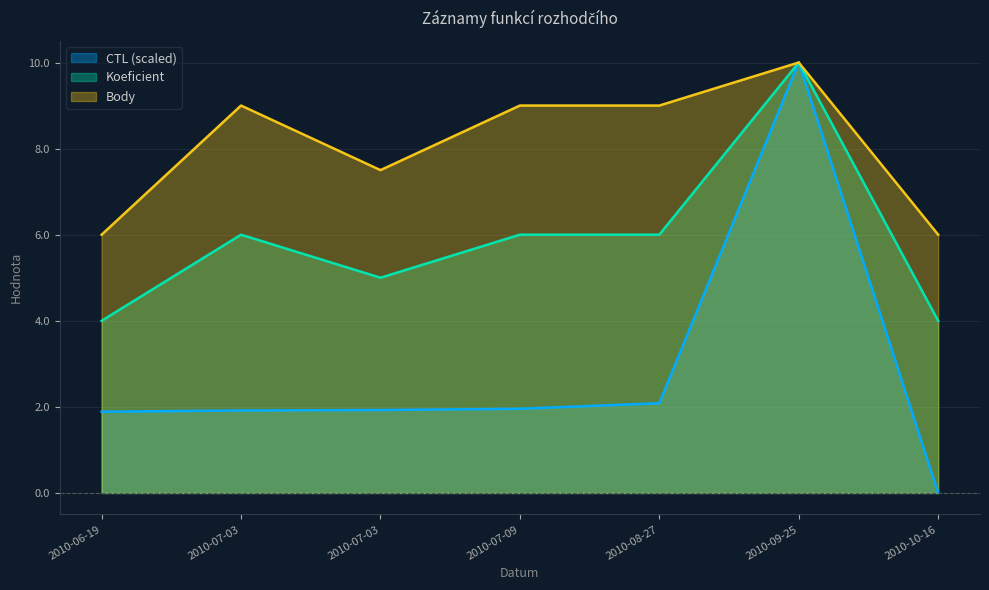

What are all the series names shown in the legend?

CTL (scaled), Koeficient, Body